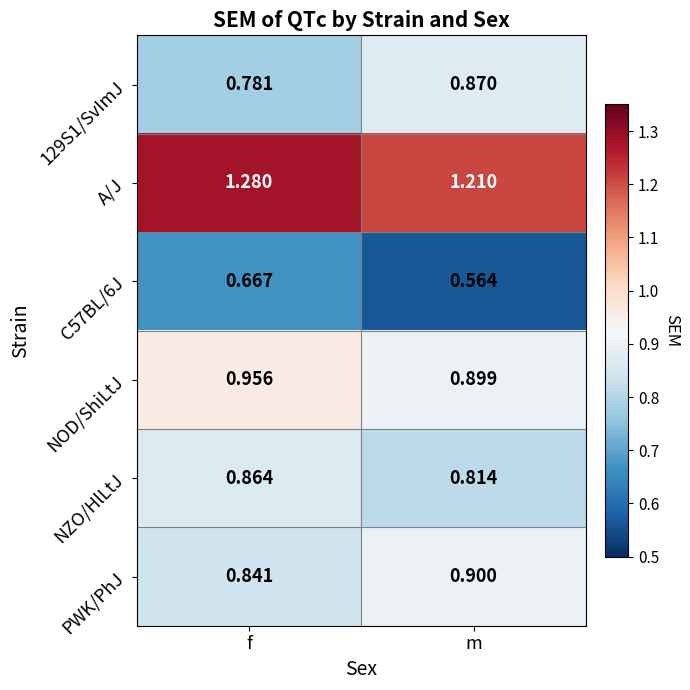

Which category has the lowest value across all series?

m